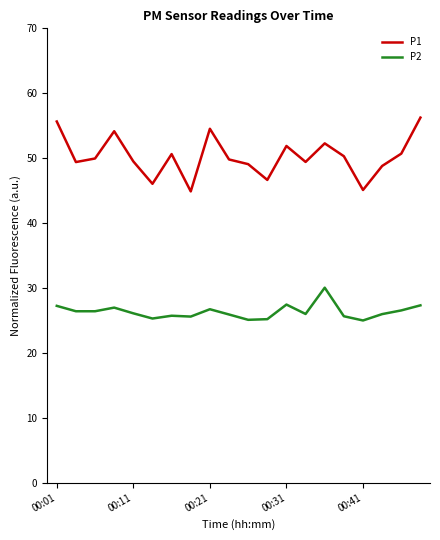

What is the minimum value shown in the chart?

25.0